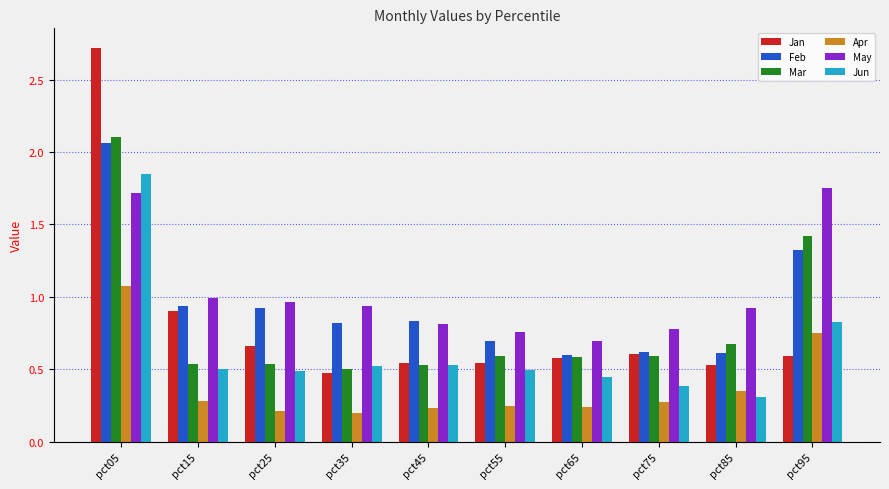

What is the sum of all Apr values?

3.9